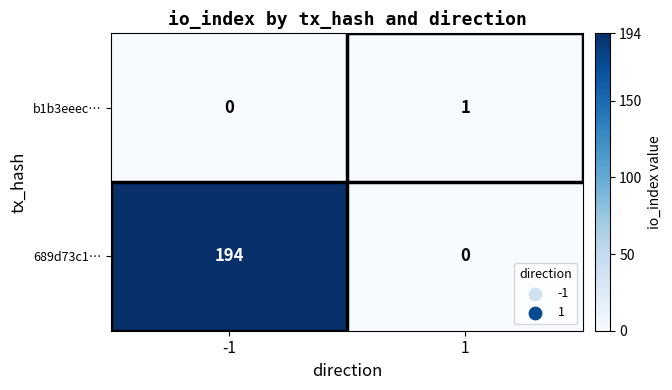

What is the maximum value for 689d73c1…?

194